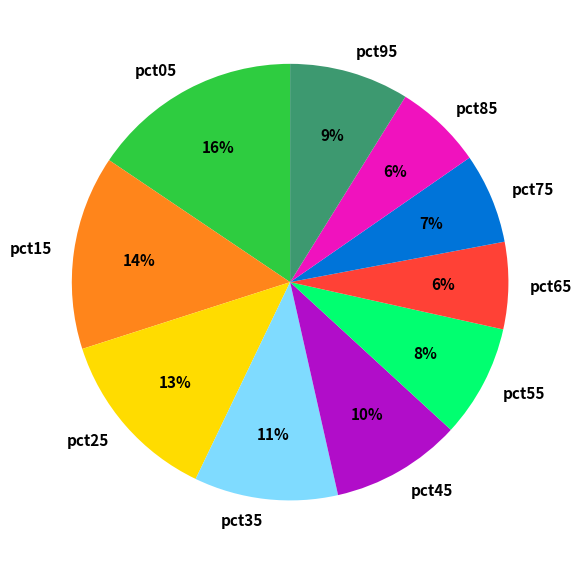

Do pct55 and pct15 together represent more than half of the pie?

No